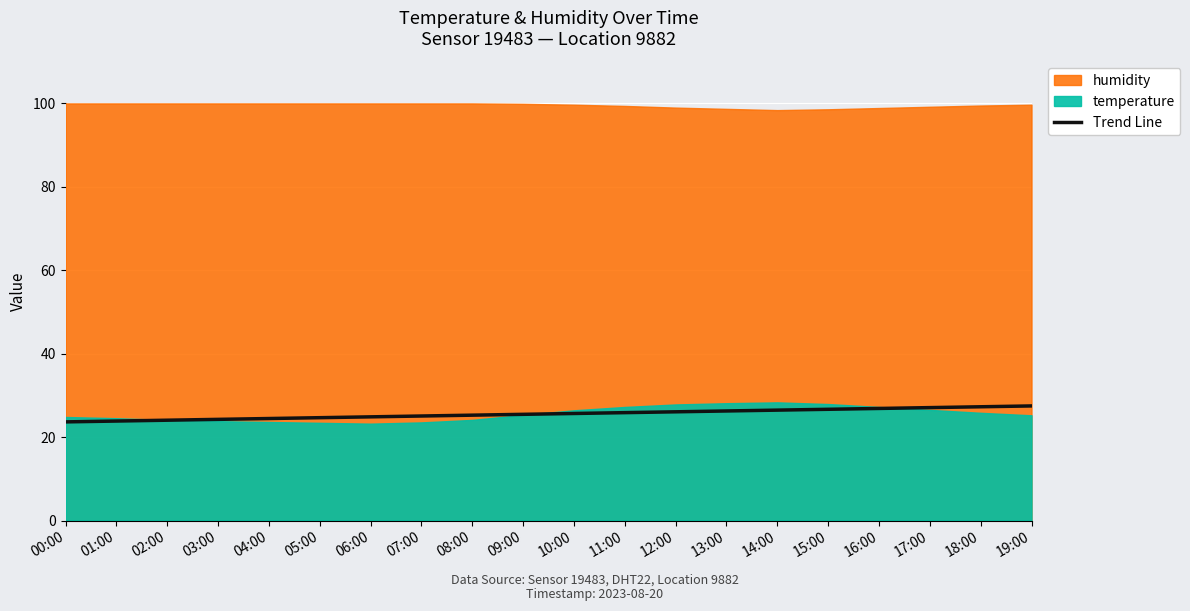

What is the difference between the values at 01:00 and 04:00?

0.6